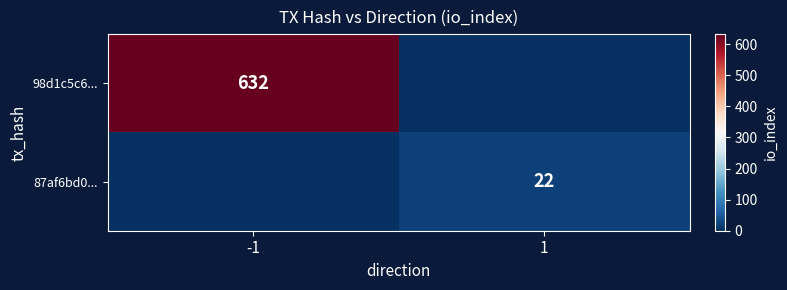

The value of 98d1c5c6... at -1 is 171. True or false?

False